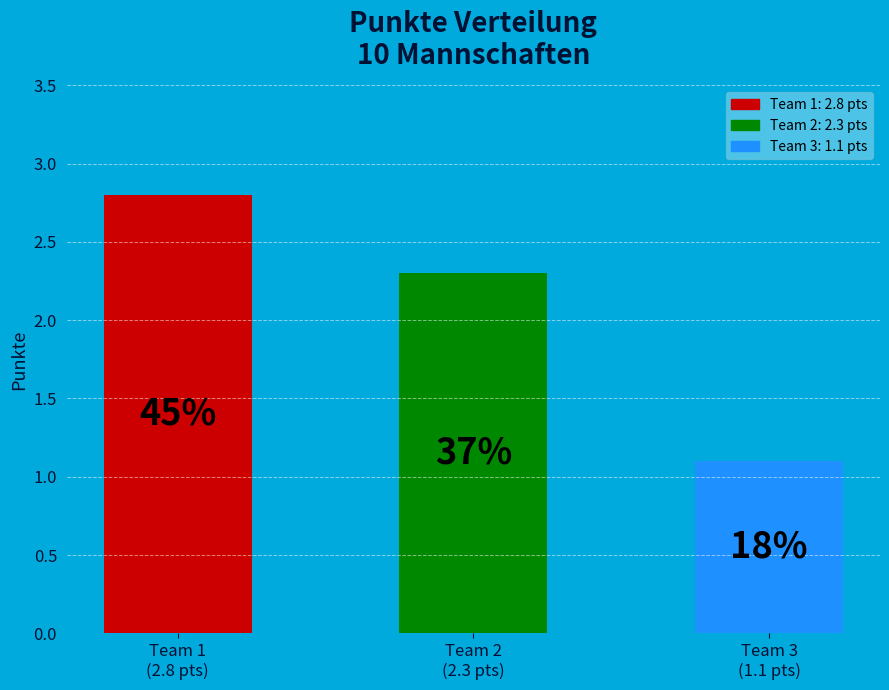

How many bars are there in total?

3